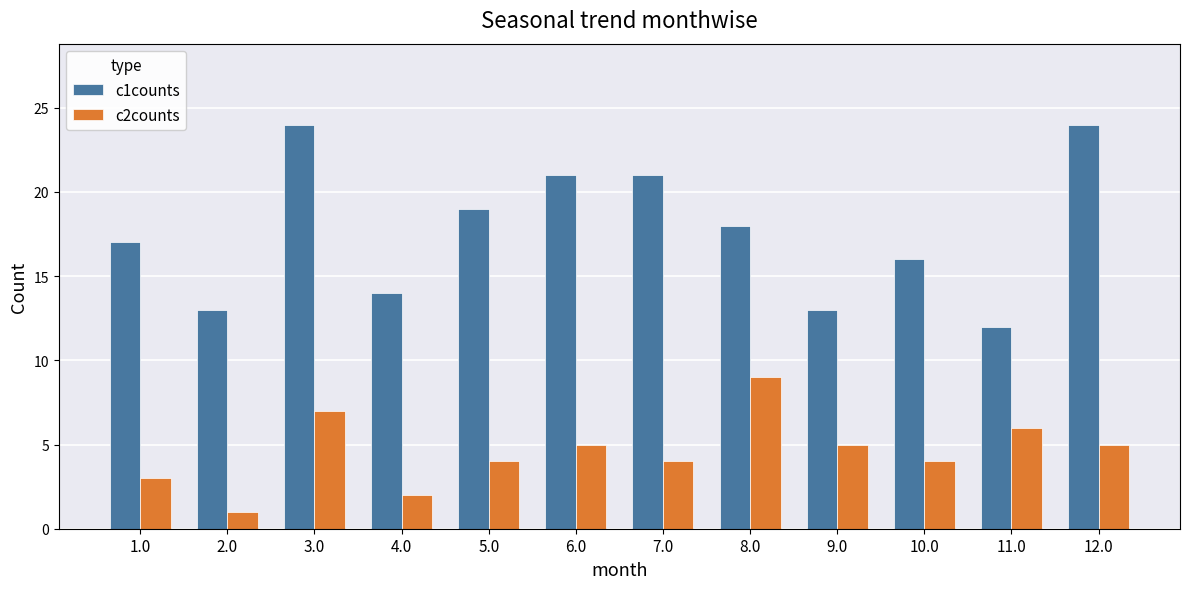

What is the spread (max minus min) of values at 12.0?

19